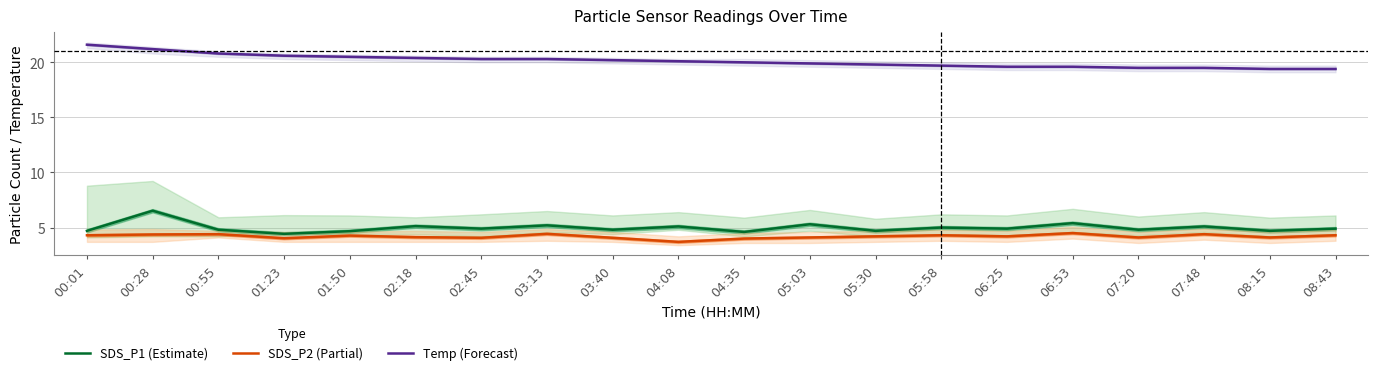

Reading left to right, extract all data points from this chart.

SDS_P1 (Estimate): 4.7	6.5	4.8	4.4	4.7	5.1	4.9	5.2	4.8	5.1	4.6	5.3	4.7	5.0	4.9	5.4	4.8	5.1	4.7	4.9
SDS_P2 (Partial): 4.3	4.4	4.4	4.0	4.3	4.1	4.1	4.4	4.1	3.7	4.0	4.1	4.2	4.3	4.2	4.5	4.1	4.4	4.1	4.3
Temp (Forecast): 21.6	21.2	20.8	20.6	20.5	20.4	20.3	20.3	20.2	20.1	20.0	19.9	19.8	19.7	19.6	19.6	19.5	19.5	19.4	19.4